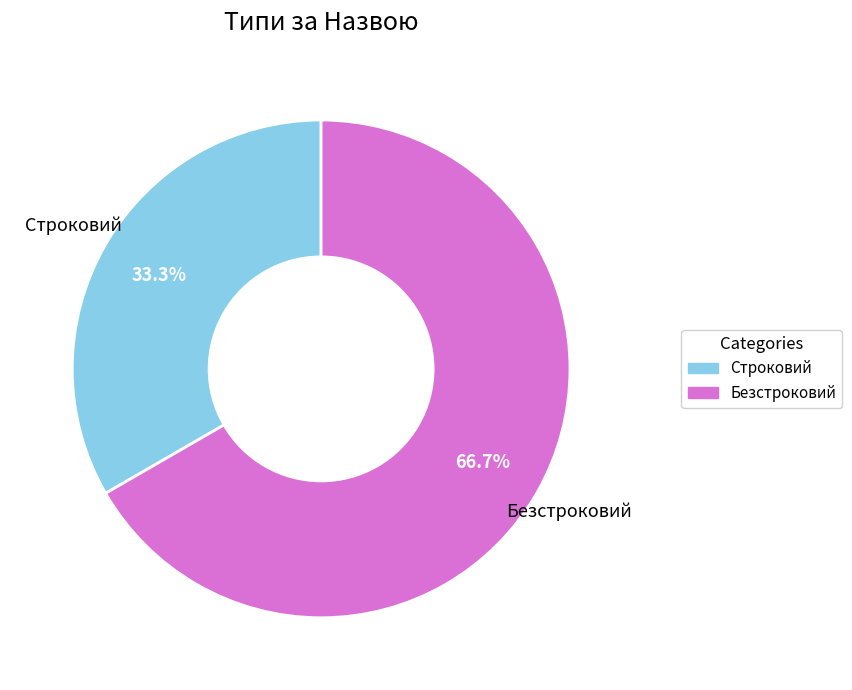

The Строковий slice represents 43% of the pie. True or false?

False